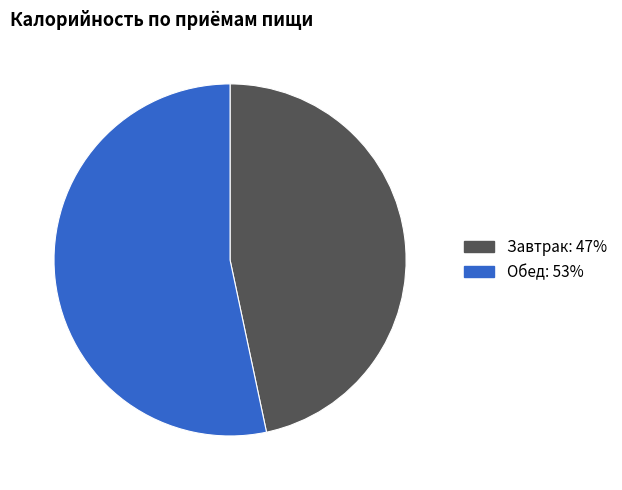

How many segments does this pie chart have?

2